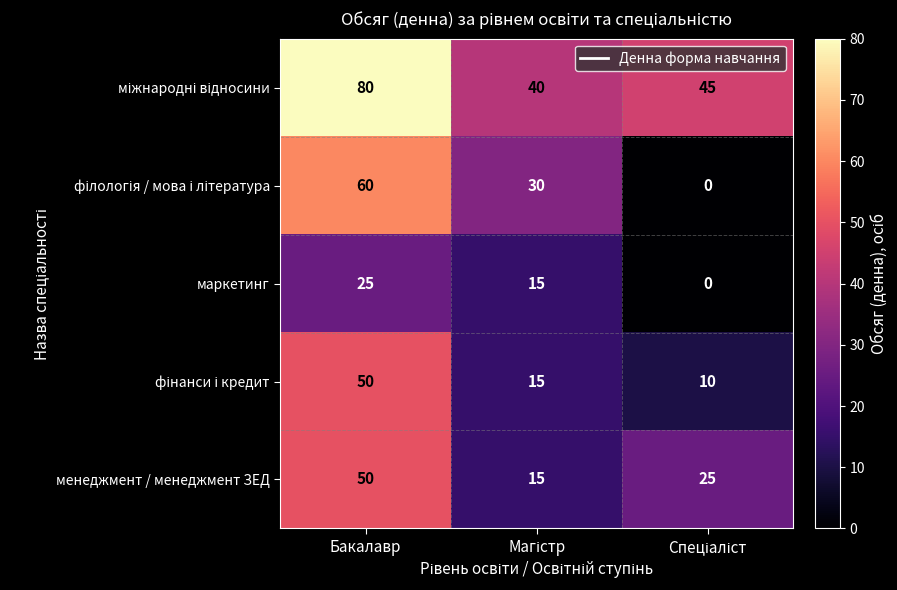

Is it true that менеджмент / менеджмент ЗЕД equals 50 at Бакалавр?

True